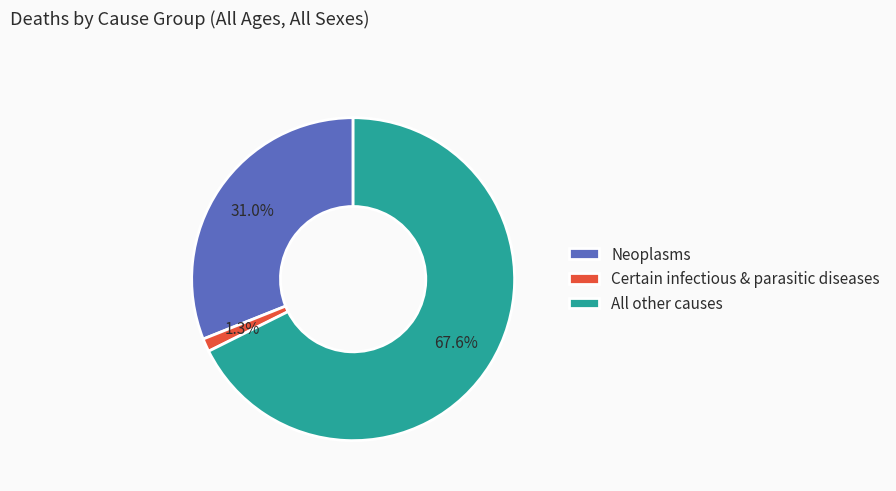

Which has a higher value, Neoplasms or All other causes?

All other causes